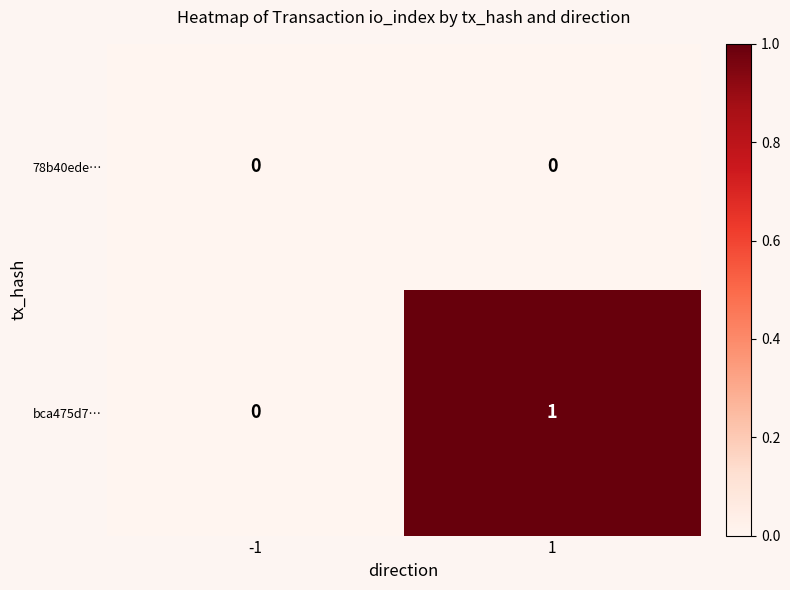

Rank the series by their maximum value, from lowest to highest.

78b40ede…, bca475d7…